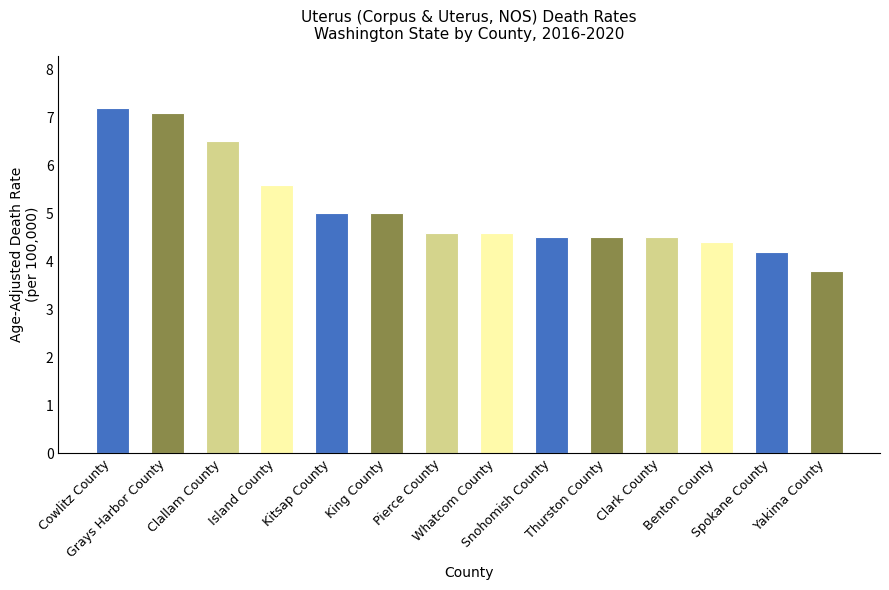

What value does the data have at Spokane County?

4.2